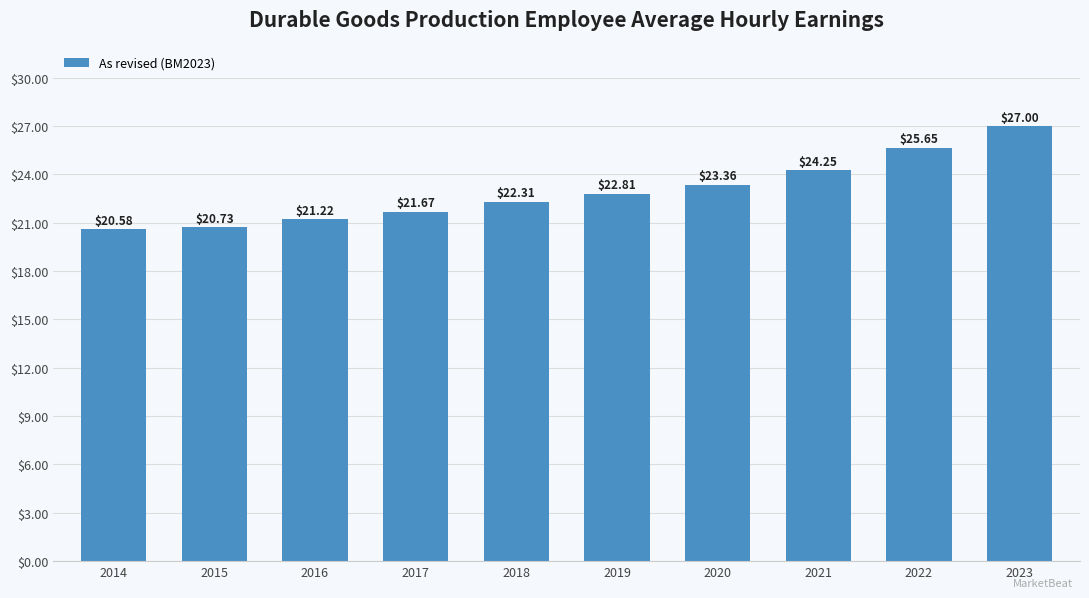

What is the change in value from 2017 to 2019?

+1.1